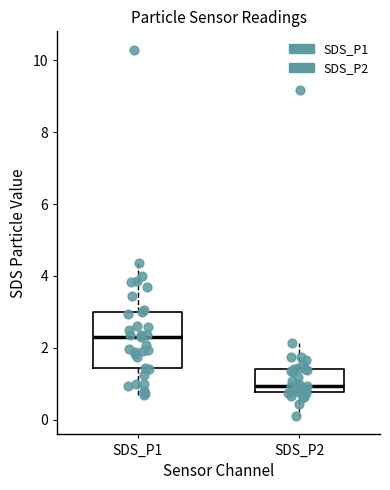

Reading left to right, read every box against the y-axis: the position of its median line, the range the box covers, and the ends of its whiskers. The values are not printed on the chart, so give them approximately, as read against the axis.

SDS_P1: median 2.4, box 1.4 to 3.0, whiskers 0.6 to 4.4
SDS_P2: median 1.0, box 0.8 to 1.4, whiskers 0.2 to 2.2